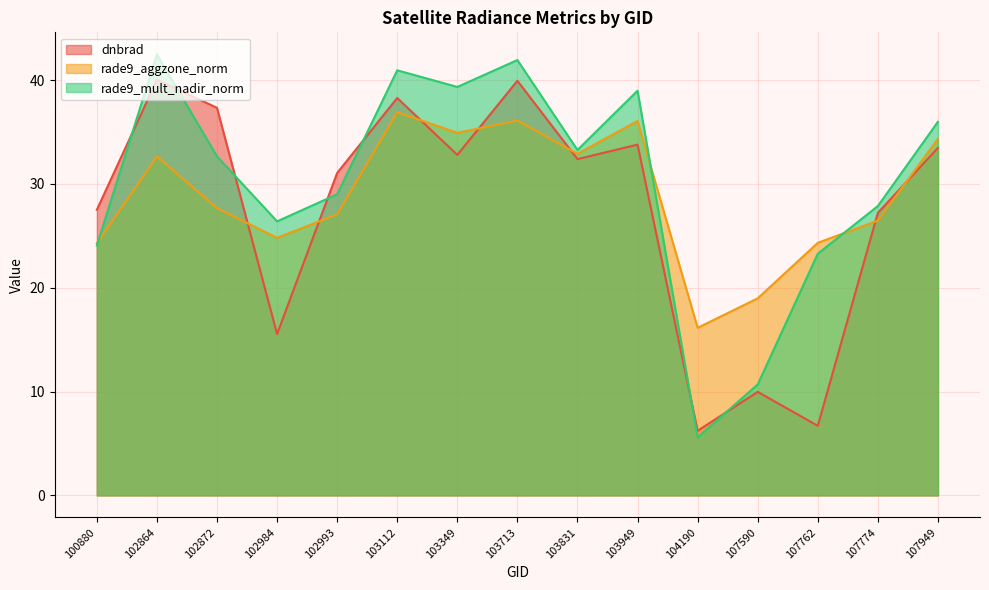

What is the highest value of the rade9_aggzone_norm series?

36.9